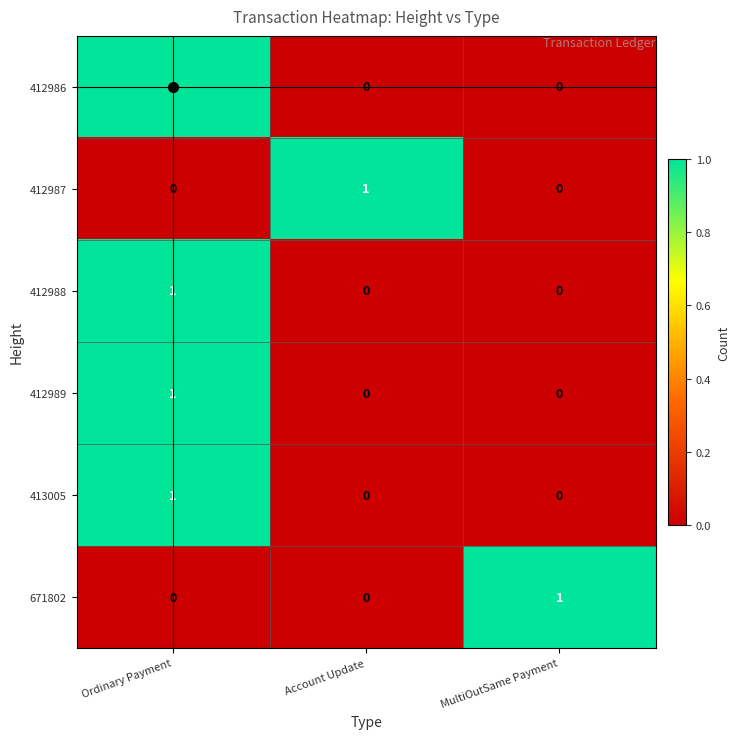

At which label does 413005 reach its peak?

Ordinary Payment